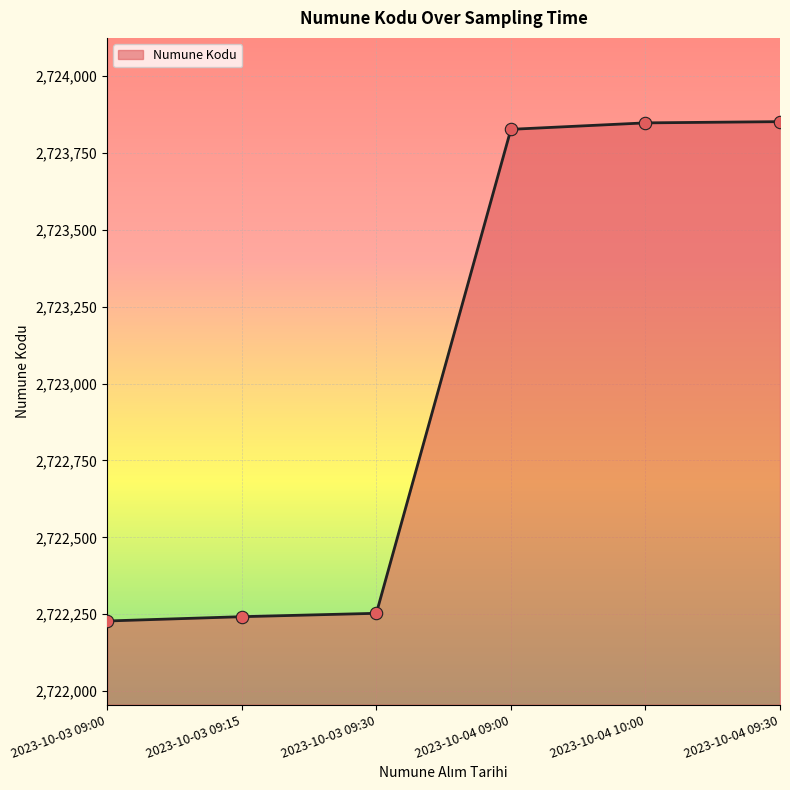

What is the change in value from 2023-10-03 09:30 to 2023-10-04 09:30?

+1599